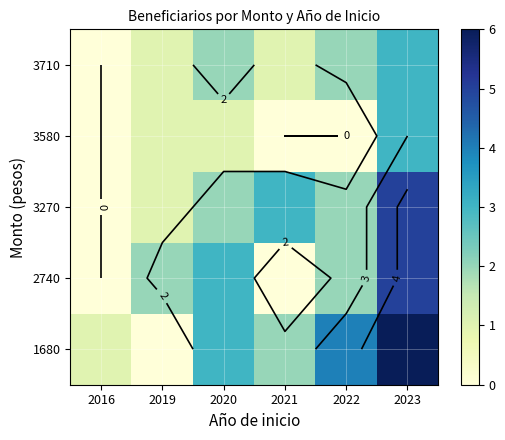

What is the maximum value for 3270?

5